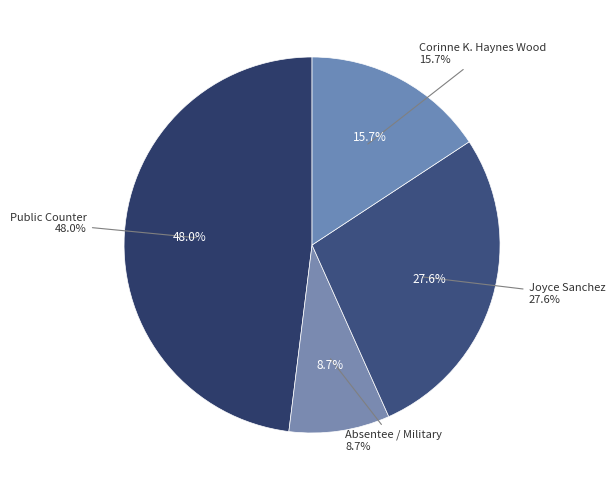

Which category has the biggest portion of the pie?

Public Counter